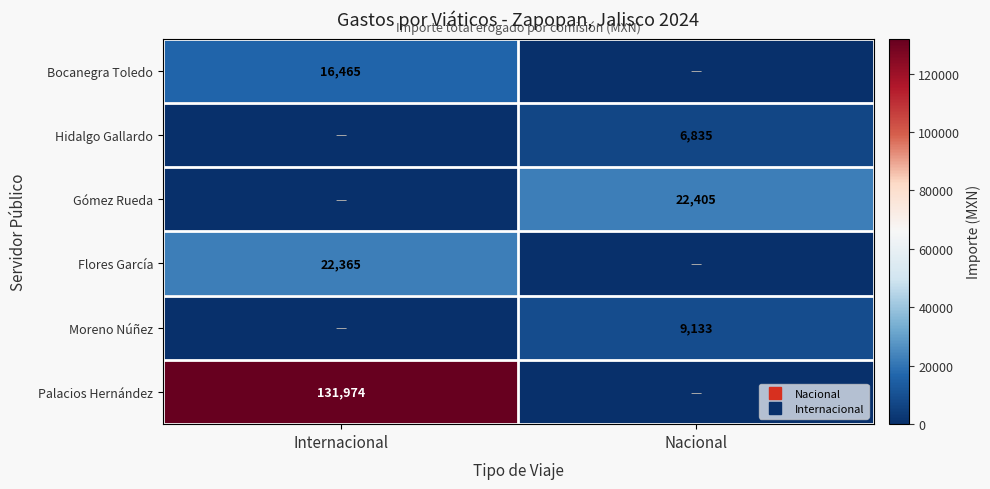

Between Nacional and Internacional, which is larger?

Internacional